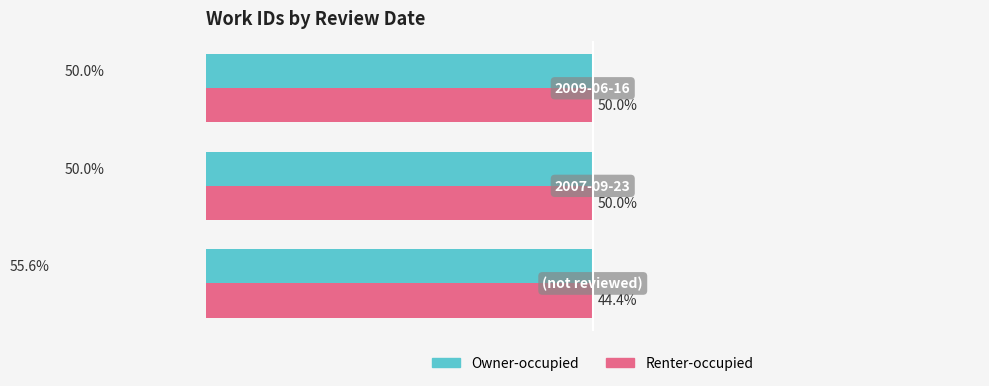

Which series has the widest spread of values?

Owner-occupied